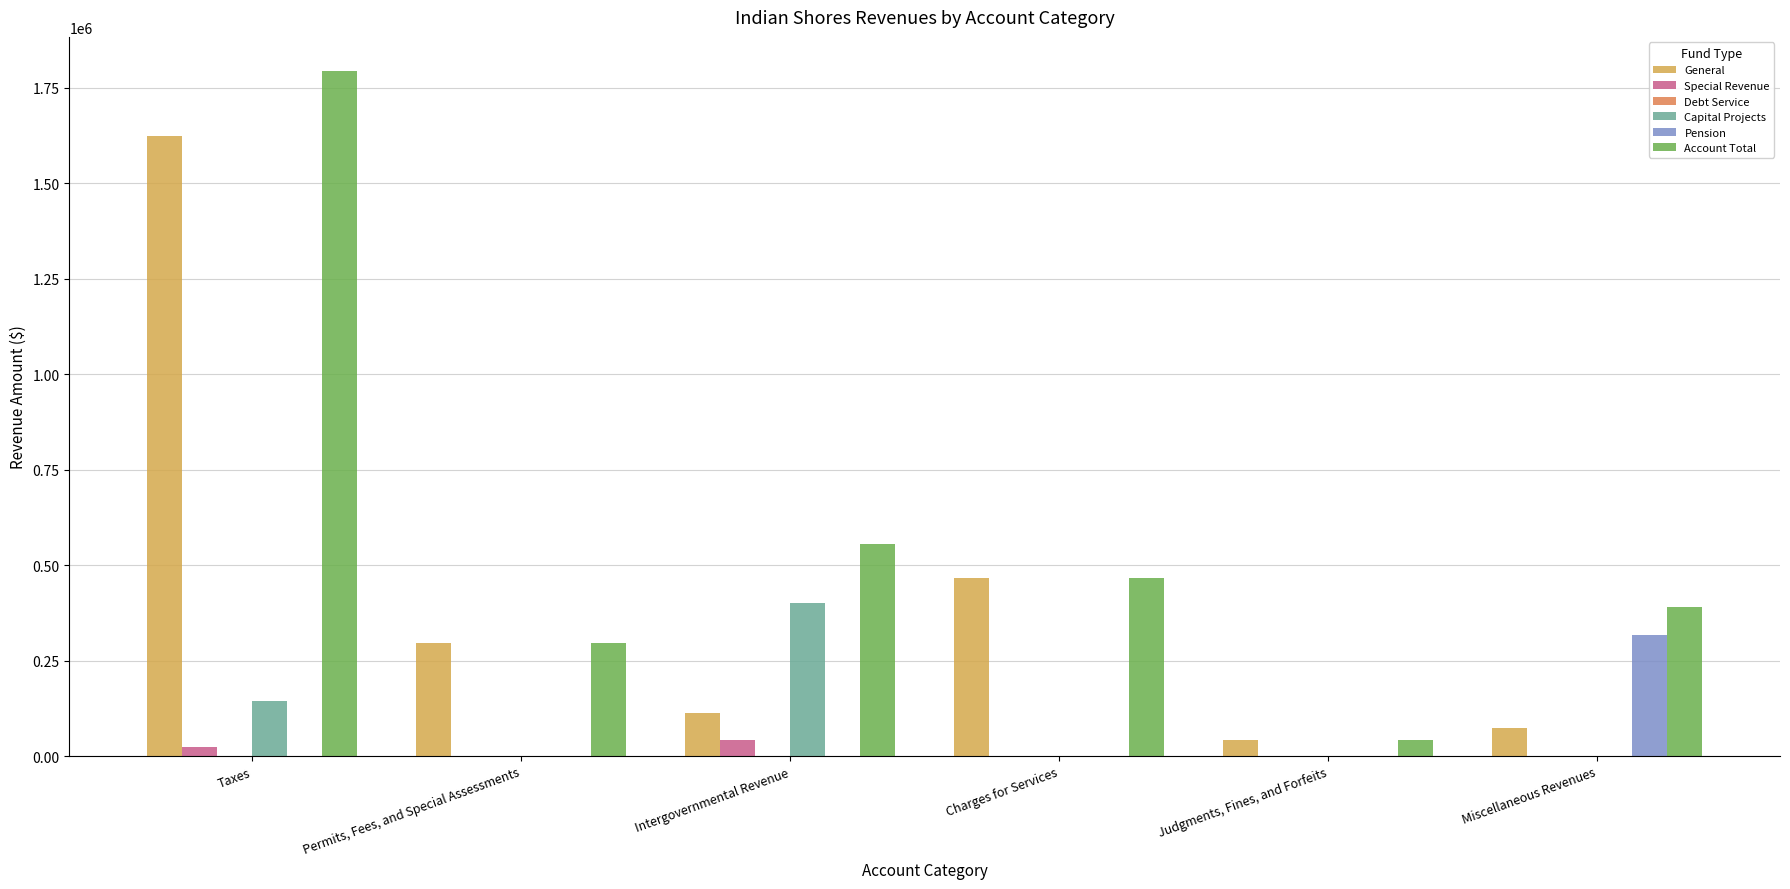

The General series shows 296906 at Permits, Fees, and Special Assessments. True or false?

True